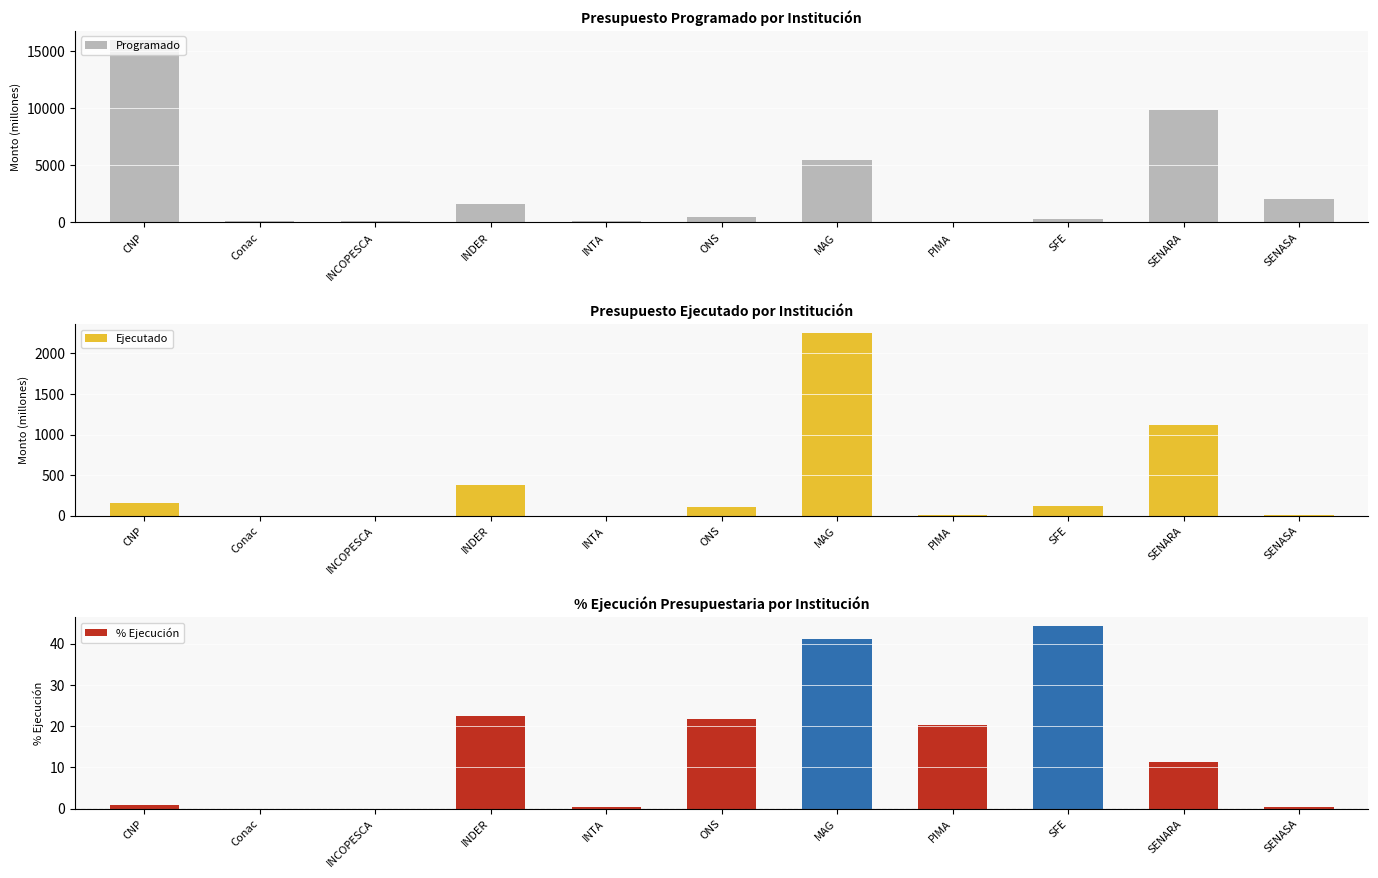

Which series has the largest total across all categories?

Programado